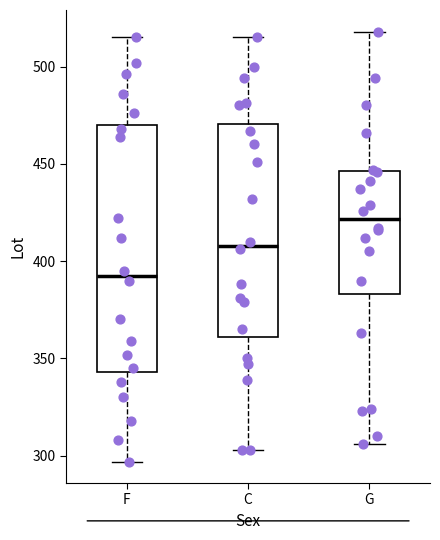

Which box has the highest median line?

G